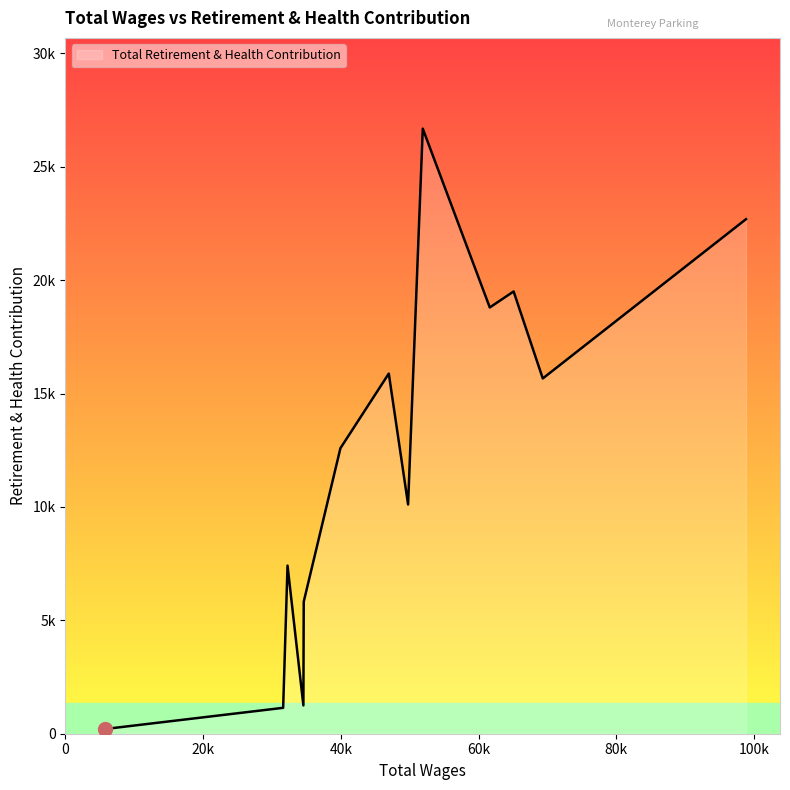

Is this an area chart (filled region under the line)?

Yes